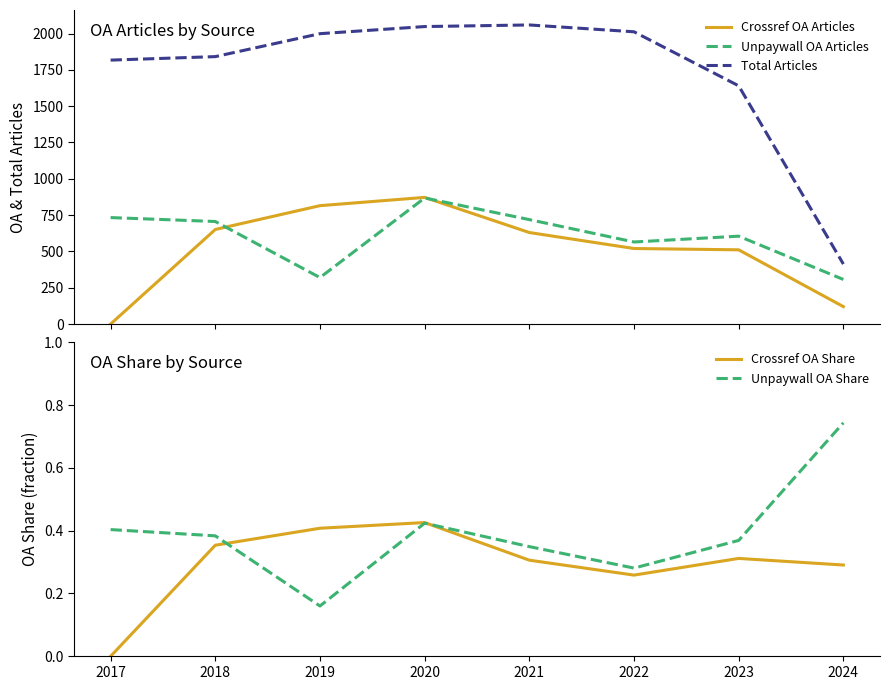

Reading left to right, what are all the values shown in this chart?

Crossref OA Articles: 0.0	651.0	815.0	872.0	630.0	520.0	511.0	120.0
Unpaywall OA Articles: 733.0	706.0	320.0	868.0	719.0	565.0	605.0	307.0
Total Articles: 1817.0	1841.0	1999.0	2048.0	2059.0	2012.0	1640.0	413.0
Crossref OA Share: 0.0	0.4	0.4	0.4	0.3	0.3	0.3	0.3
Unpaywall OA Share: 0.4	0.4	0.2	0.4	0.3	0.3	0.4	0.7